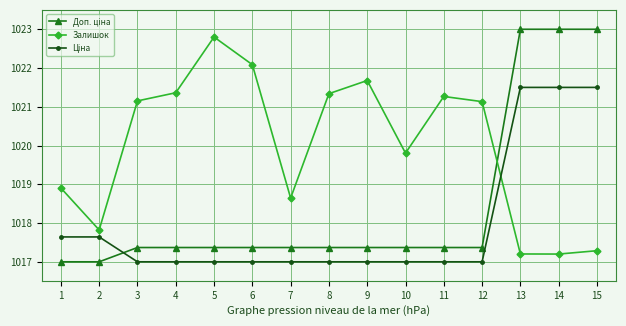

At which label does Залишок first exceed 1021?

3